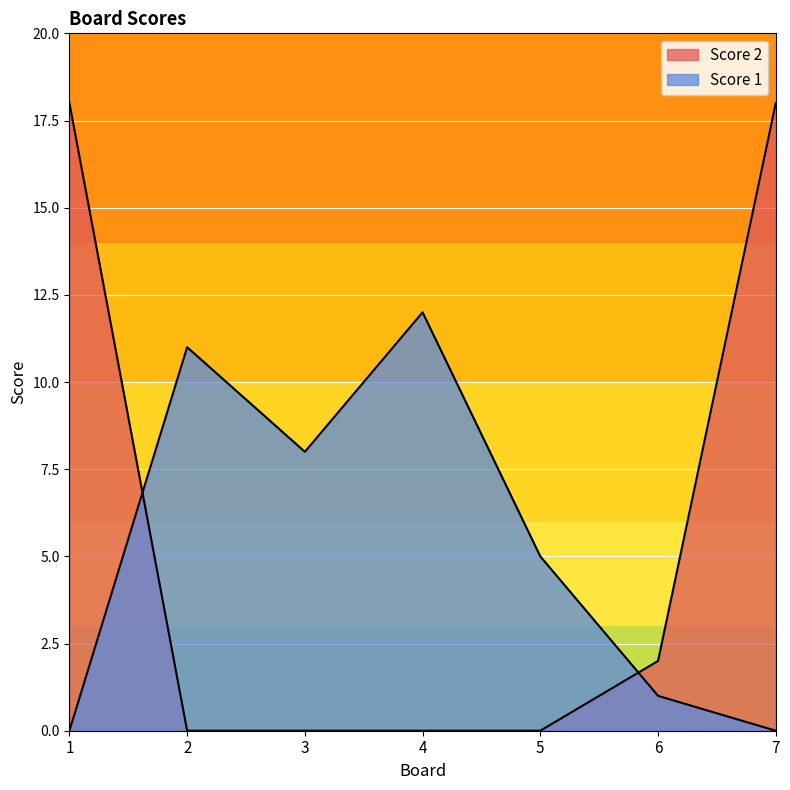

After their last crossing, which series has the higher values: Score 2 or Score 1?

Score 2